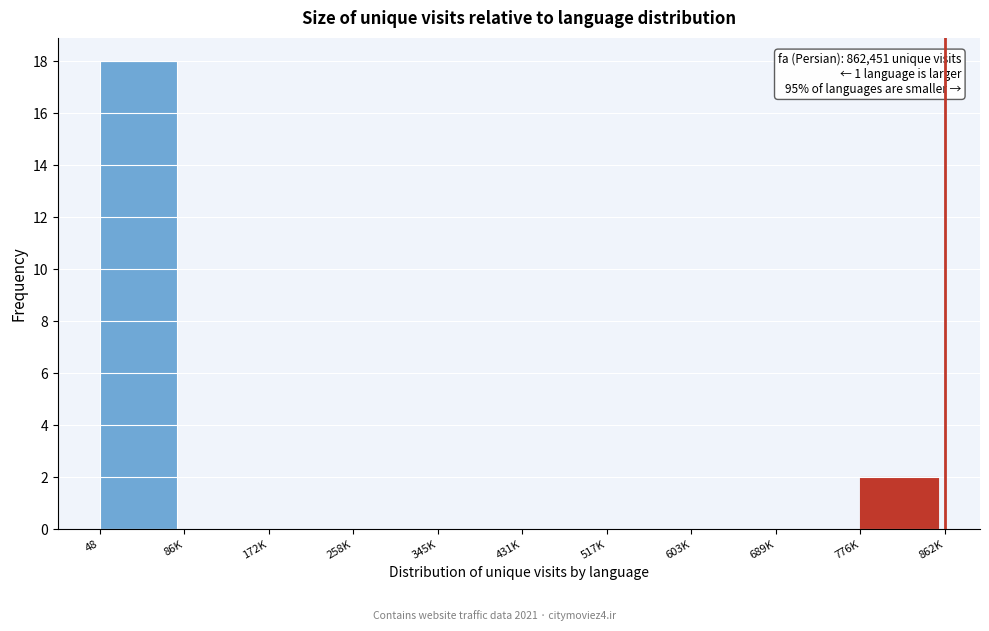

Reading right to left, what are all the values shown in this chart?

776K=2	689K=0	603K=0	517K=0	431K=0	345K=0	258K=0	172K=0	86K=0	48=18